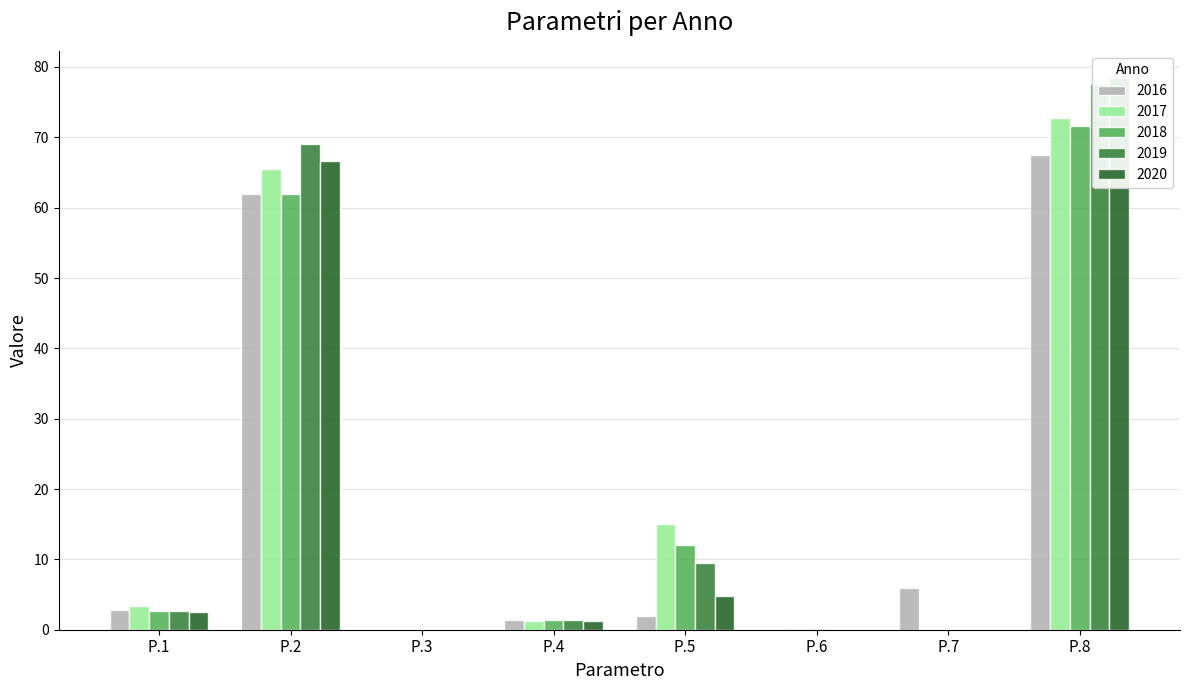

Which series has the largest total across all categories?

2019